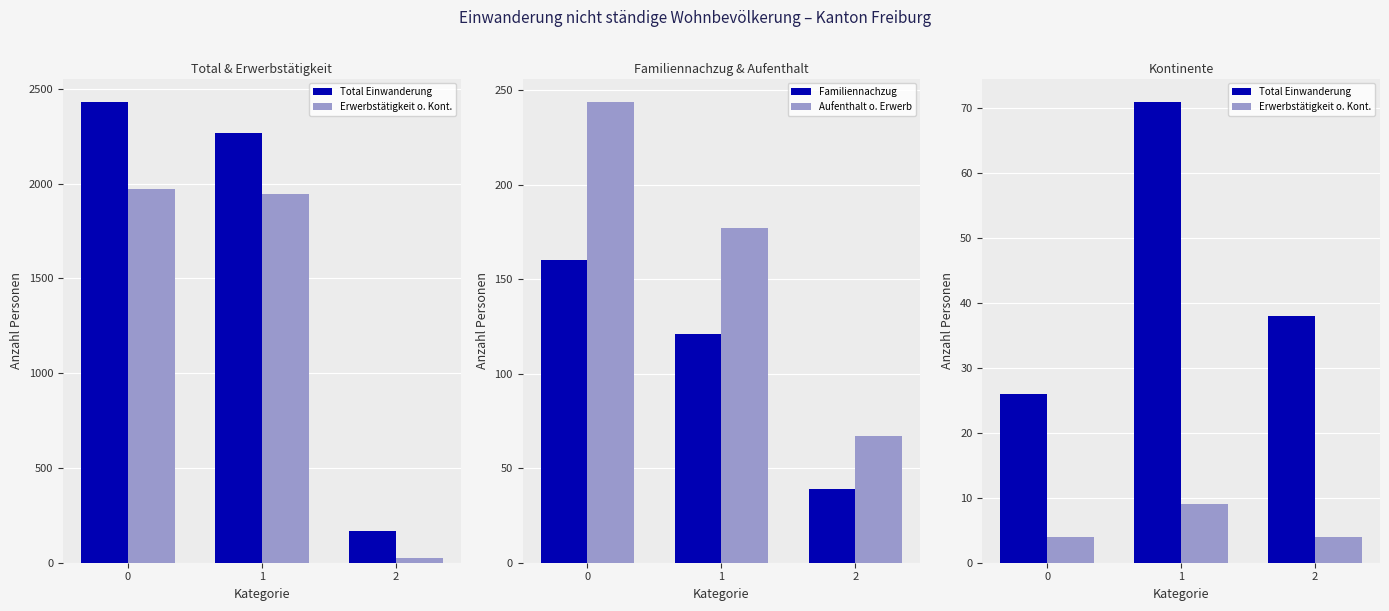

True or false: Aufenthalt o. Erwerb has a value of 177 at 1.

True